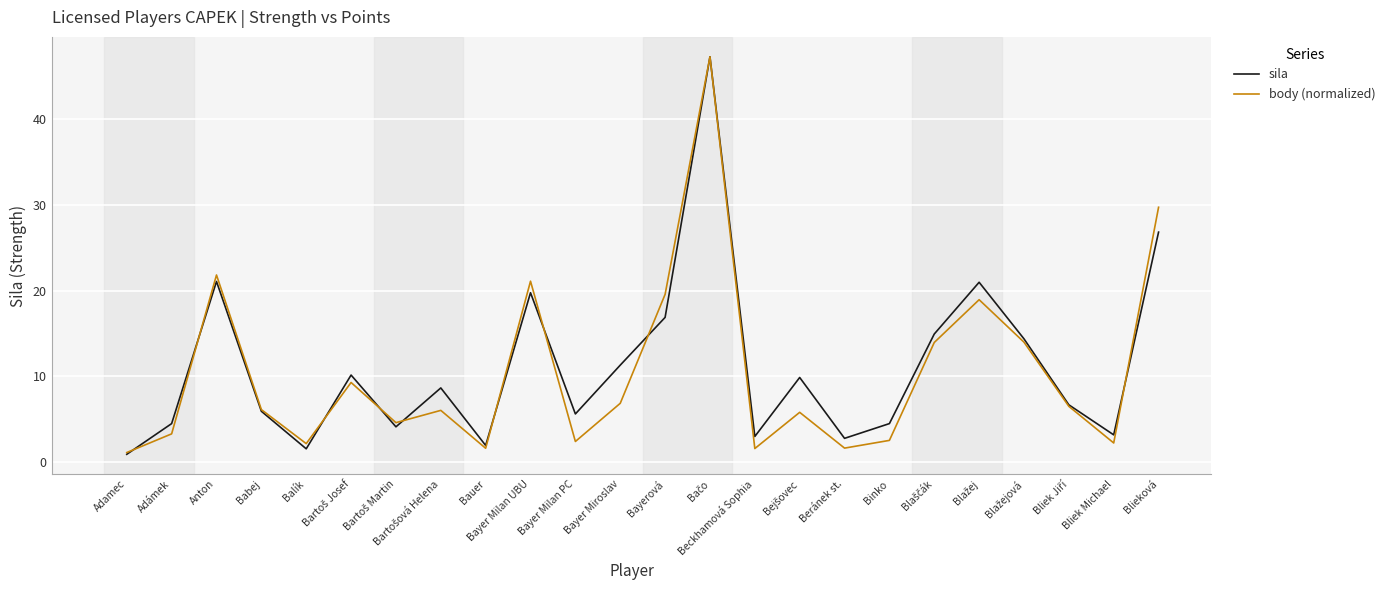

What is the difference between the highest and lowest values at Beránek st.?

1.1